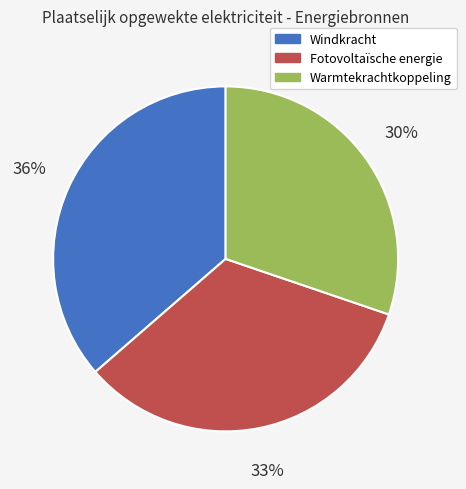

Does Warmtekrachtkoppeling account for over 50% of the chart?

No